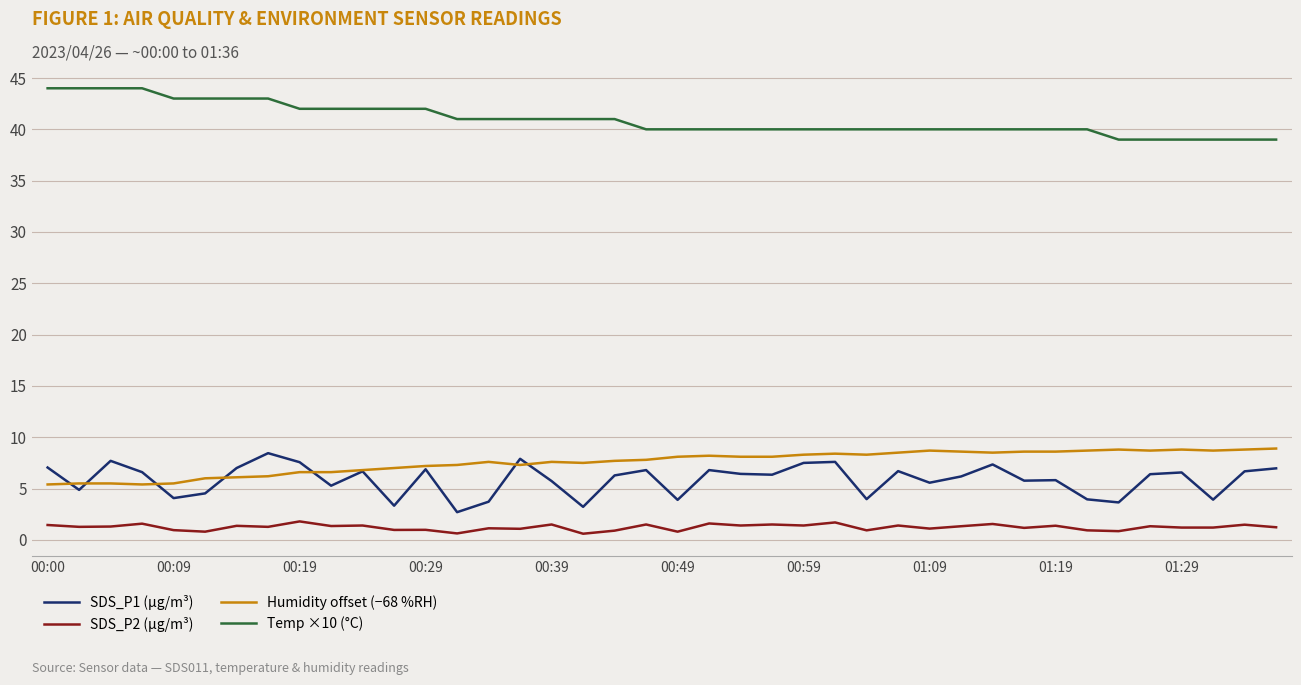

Which series has the largest total across all categories?

Temp ×10 (°C)